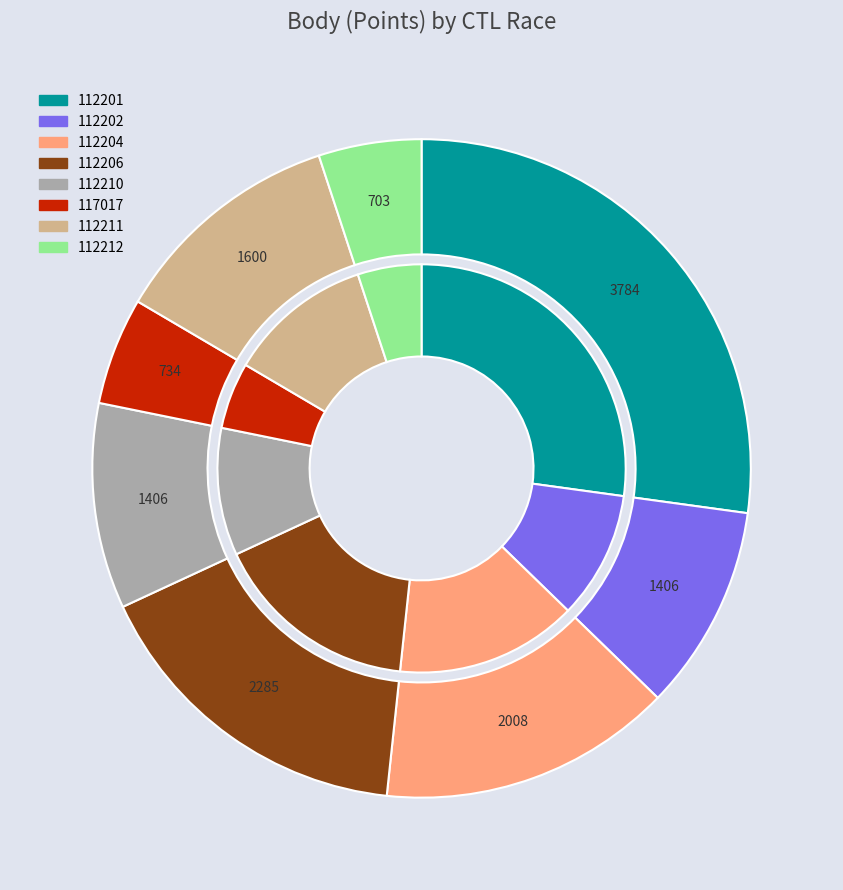

Is the sum of 117017 and 112212 greater than half?

No